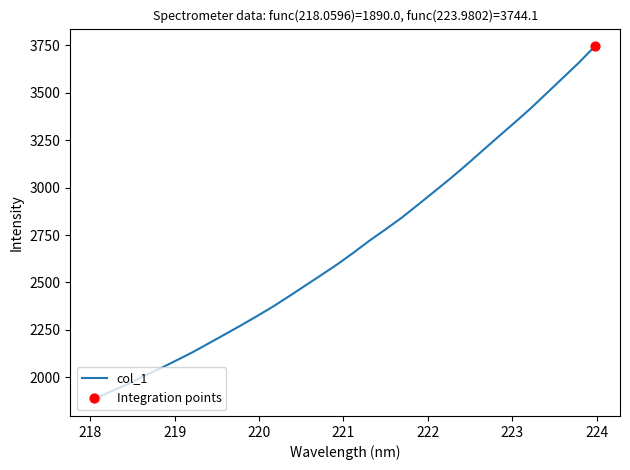

What is the difference between the maximum and minimum values?

1854.1